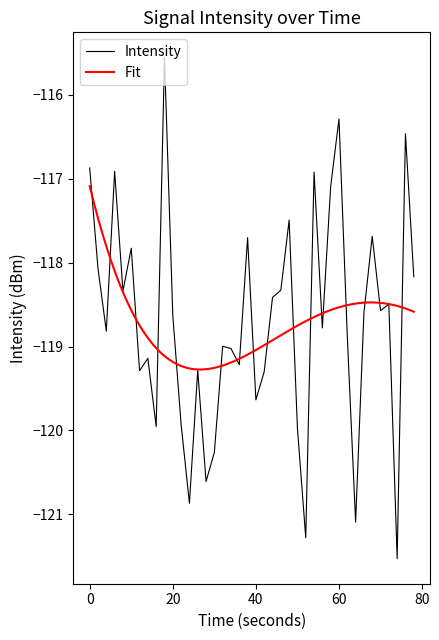

How many values exceed -118?

11